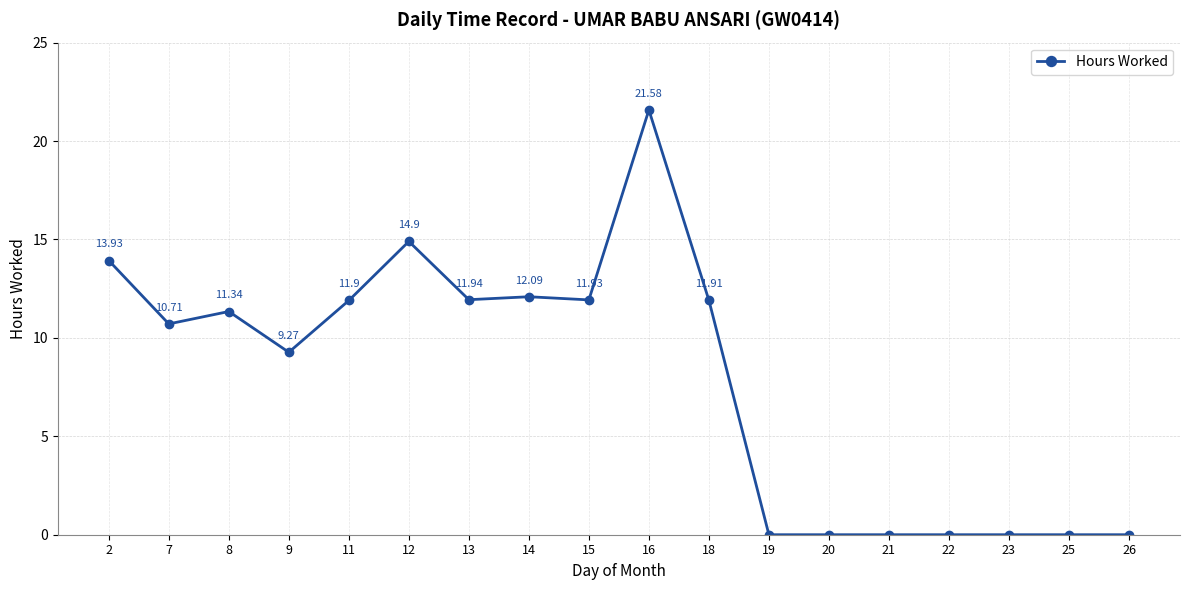

At which category does the data reach its first local valley?

7